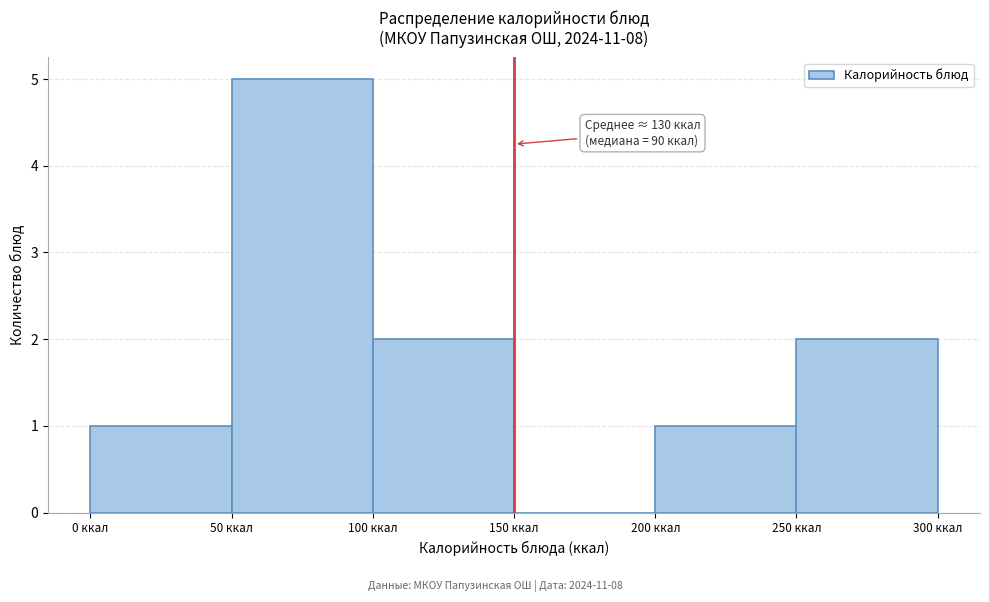

Which range on the x-axis has the tallest bar?

50 to 100